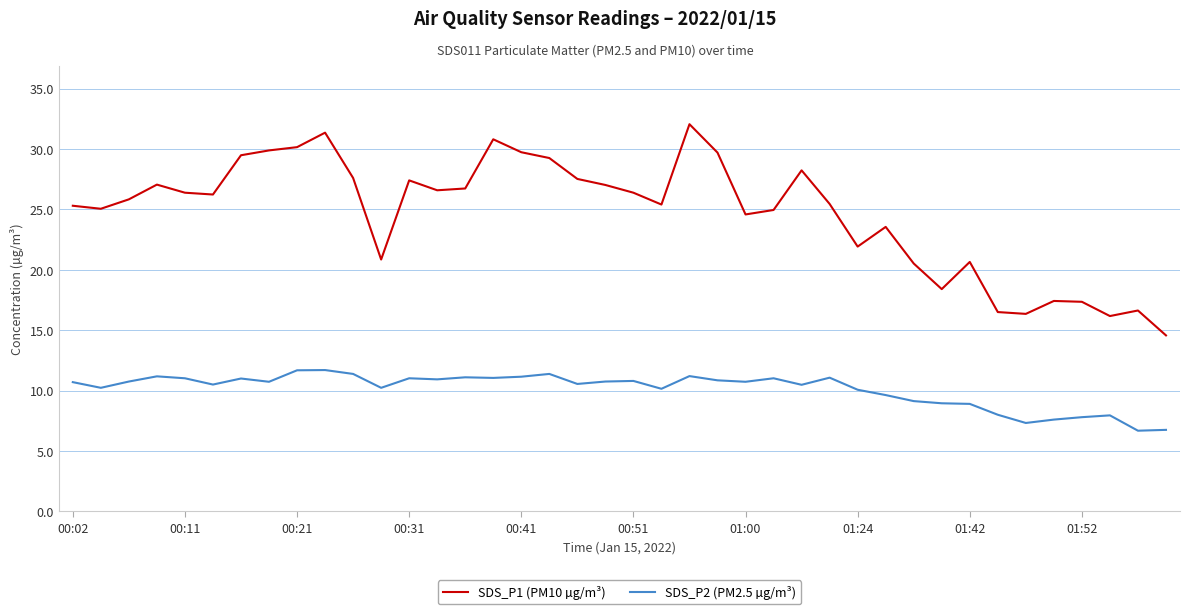

Which series has the widest spread of values?

SDS_P1 (PM10 µg/m³)